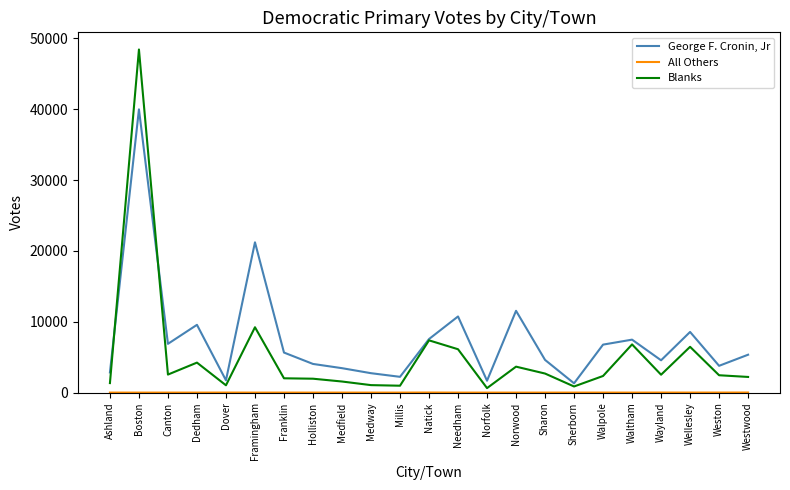

Which series has the largest total across all categories?

George F. Cronin, Jr